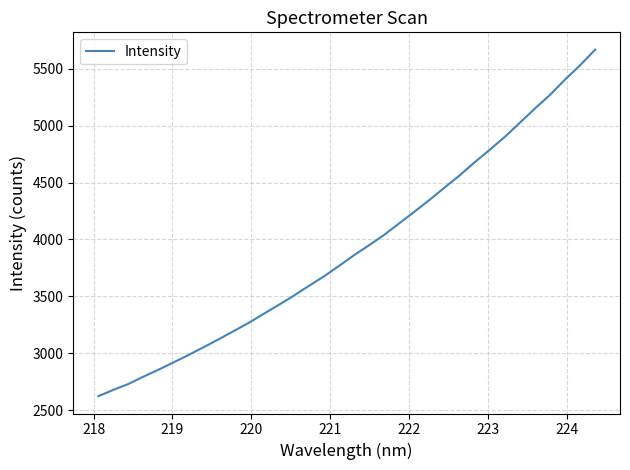

What is the difference between the maximum and minimum values?

3042.8